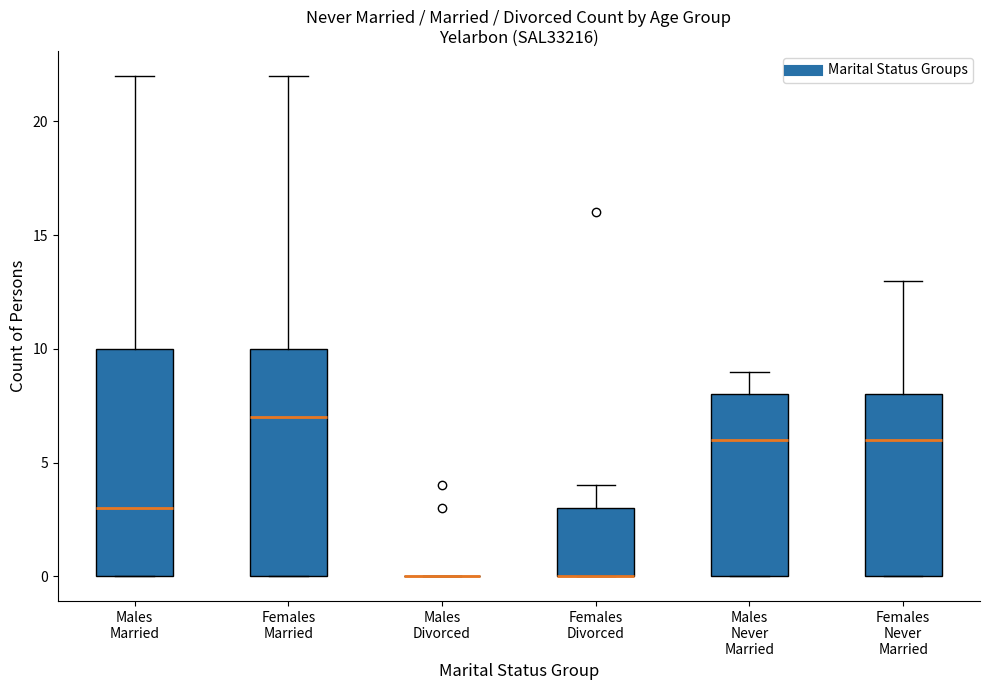

Reading left to right, transcribe this box plot: for each box, give where its median line is, the range the box spans, and where its two whiskers end, as read against the y-axis. The values are not printed on the chart, so give them approximately, as read against the axis.

Males Married: median 3, box 0 to 10, whiskers 0 to 22
Females Married: median 7, box 0 to 10, whiskers 0 to 22
Males Divorced: box collapsed to a line at 0, whiskers 0 to 0
Females Divorced: median 0 (drawn on the box's lower edge), box 0 to 3, whiskers 0 to 4
Males Never Married: median 6, box 0 to 8, whiskers 0 to 9
Females Never Married: median 6, box 0 to 8, whiskers 0 to 13